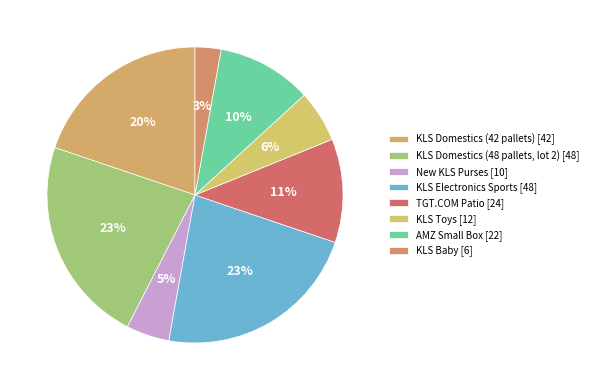

Count the number of slices in the pie.

8